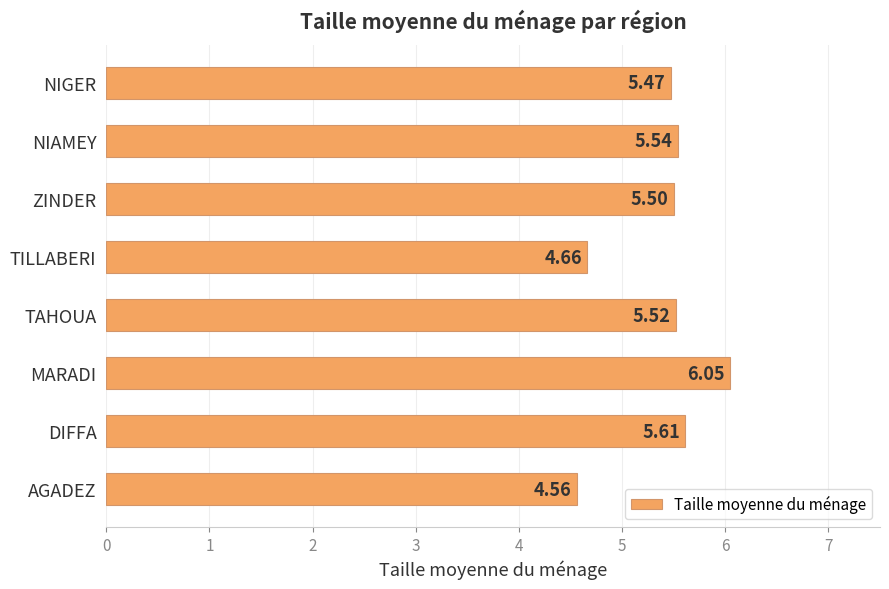

What is the sum of all values?

42.9